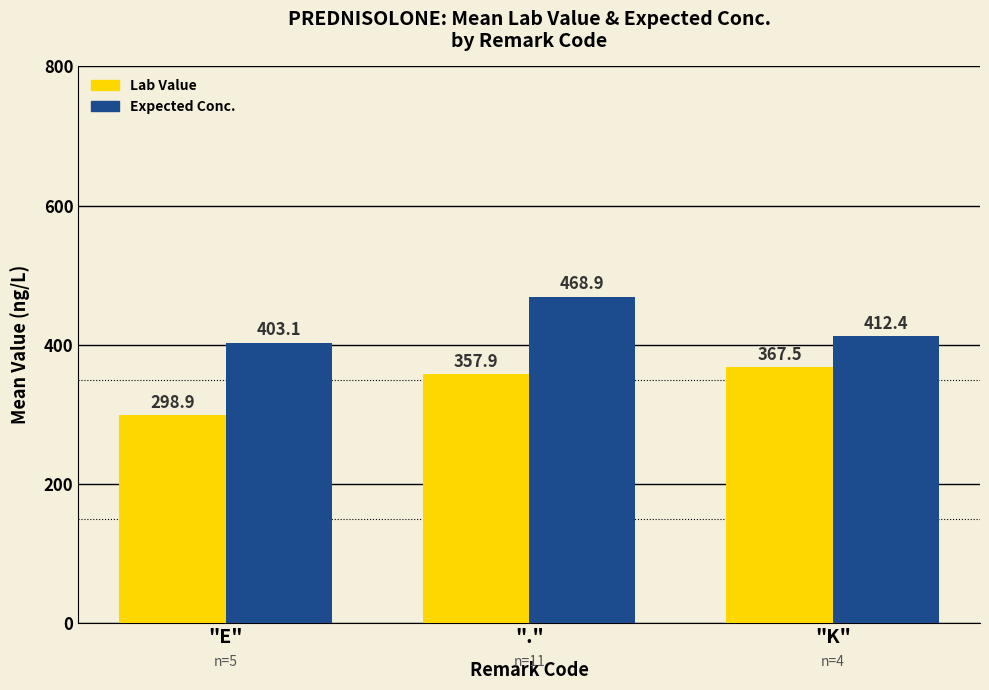

At how many categories does at least one series exceed 303?

3